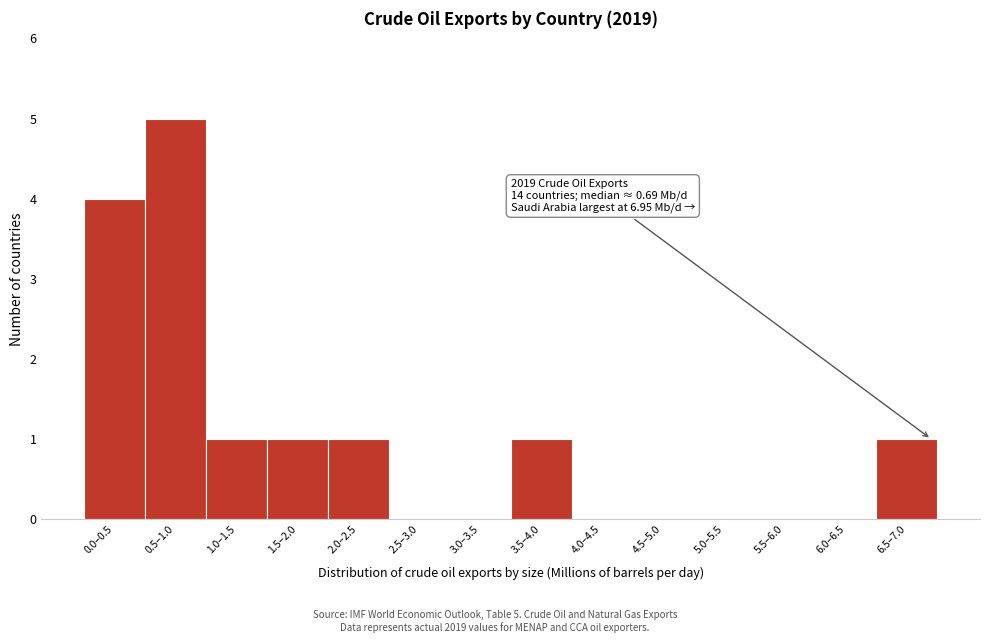

Reading left to right, transcribe all the data shown in this chart.

0.0–0.5=4	0.5–1.0=5	1.0–1.5=1	1.5–2.0=1	2.0–2.5=1	2.5–3.0=0	3.0–3.5=0	3.5–4.0=1	4.0–4.5=0	4.5–5.0=0	5.0–5.5=0	5.5–6.0=0	6.0–6.5=0	6.5–7.0=1